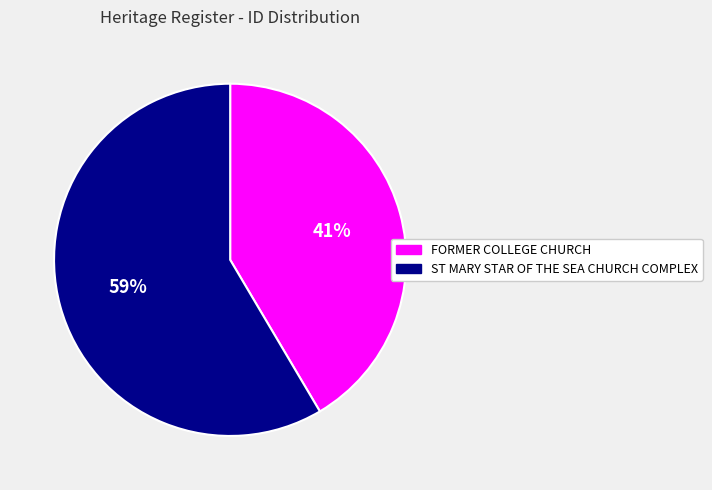

Combined, do ST MARY STAR OF THE SEA CHURCH COMPLEX and FORMER COLLEGE CHURCH account for over 50%?

Yes